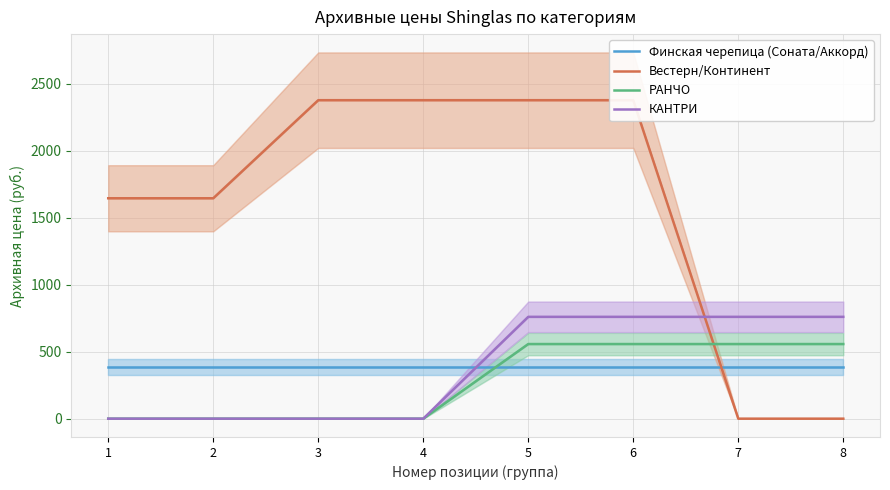

The value of РАНЧО at 7 is 557. True or false?

True